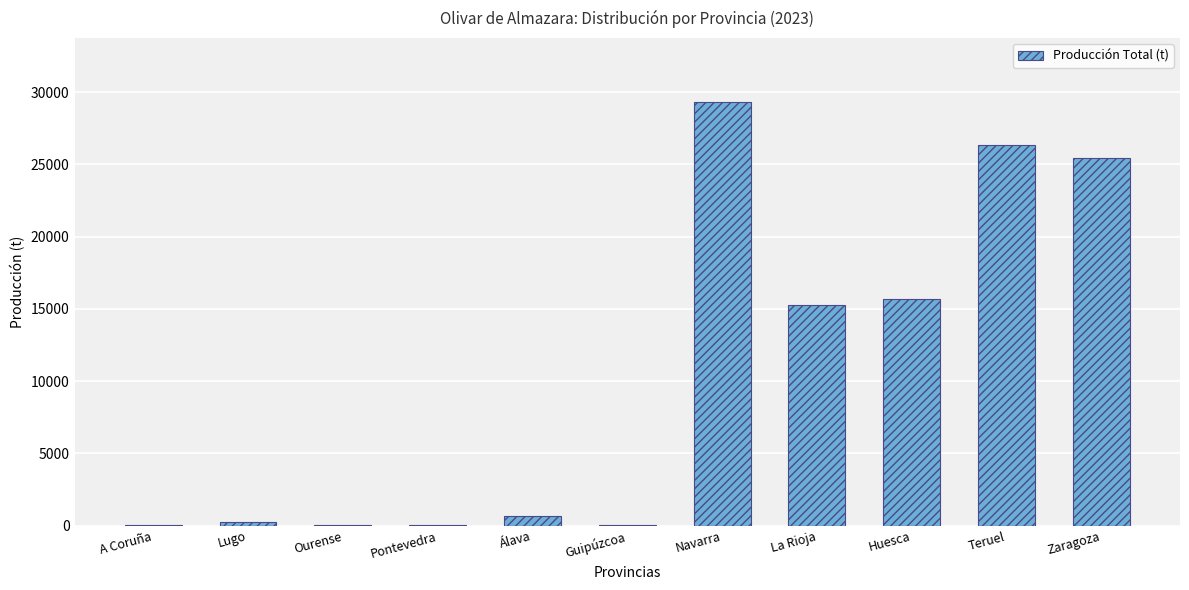

Are the bars horizontal?

No